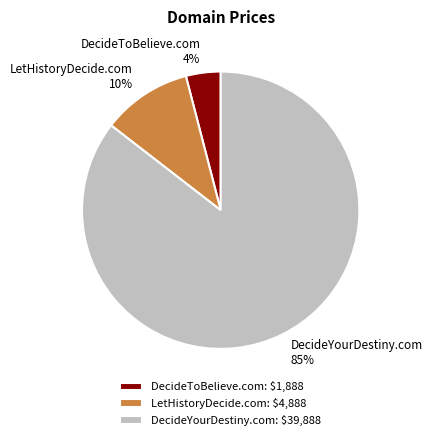

How many slices are in this pie chart?

3